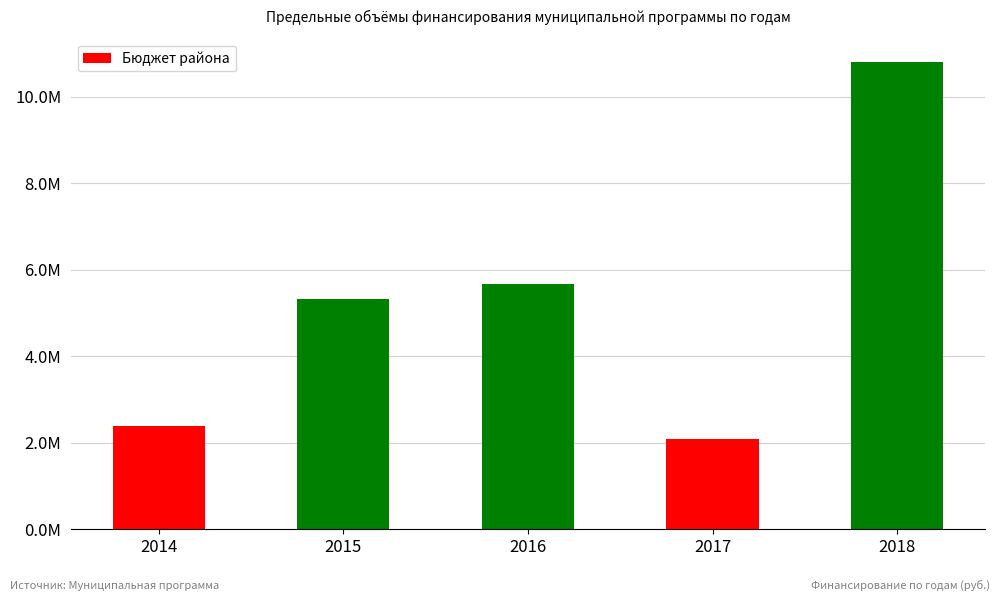

Does the chart contain any negative values?

No